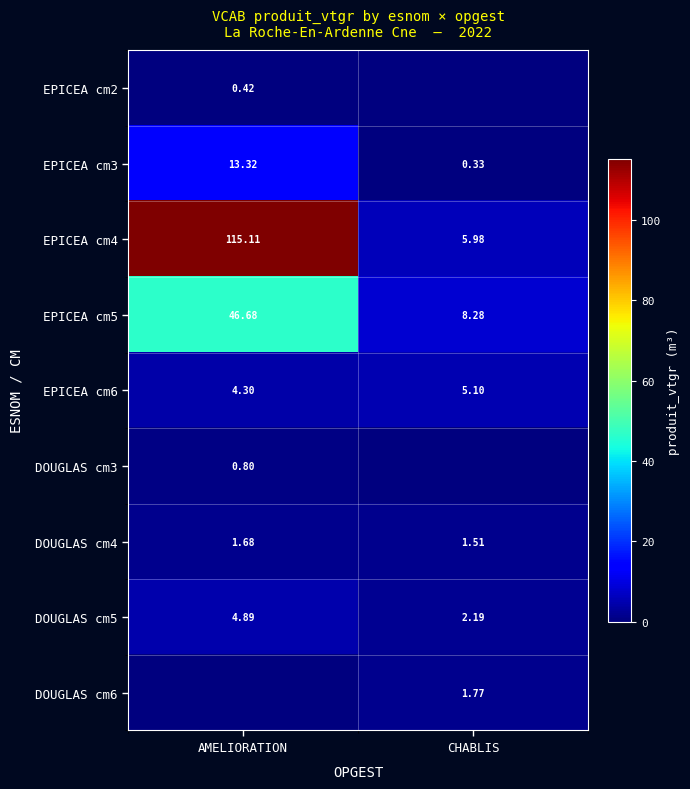

Rank the categories by EPICEA cm6 value from lowest to highest.

AMELIORATION, CHABLIS